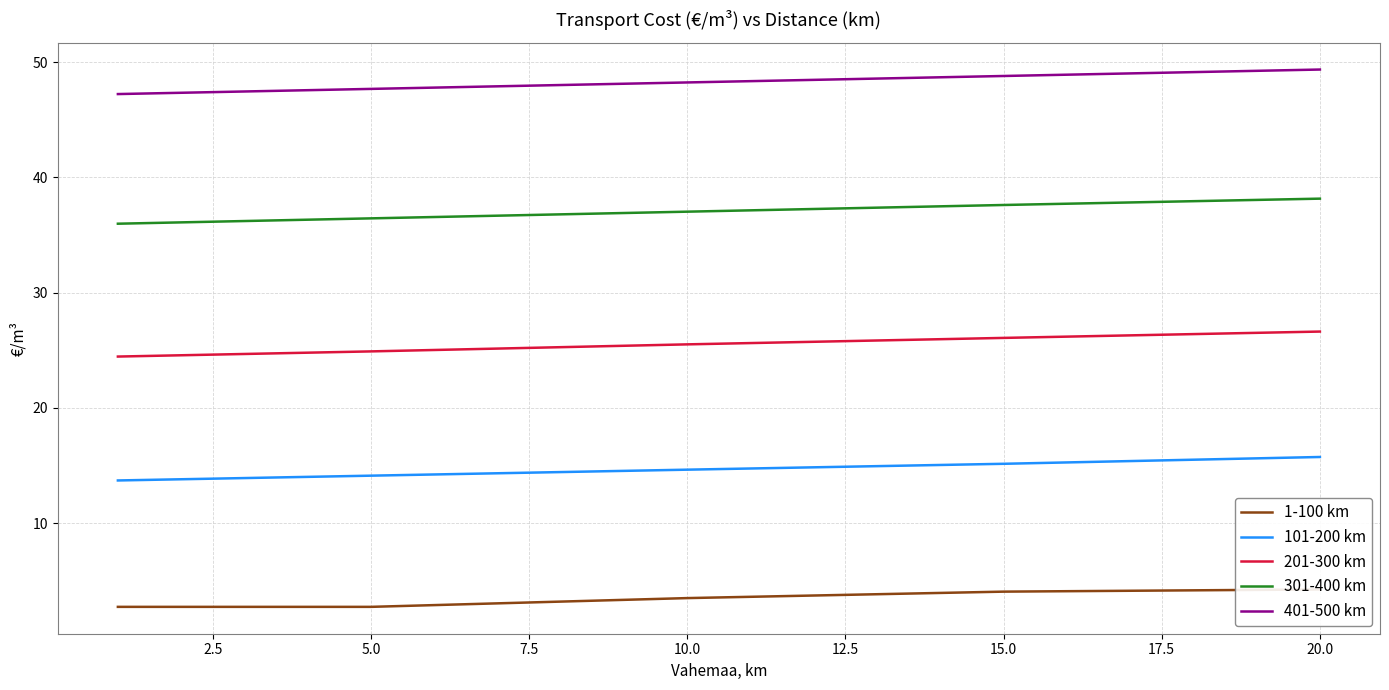

What is the minimum value for 1-100 km?

2.7